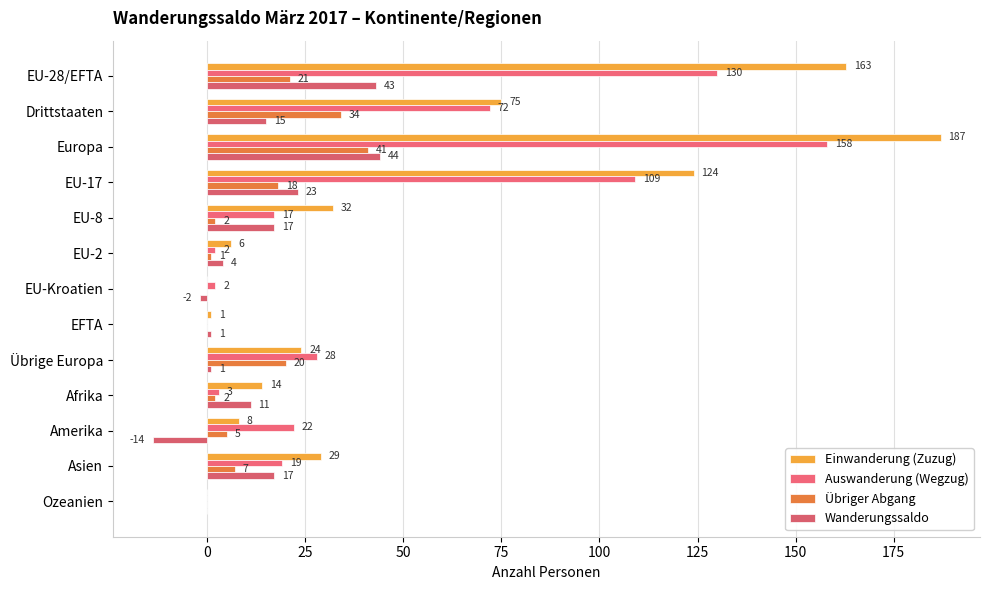

Count the number of data series in this chart.

4